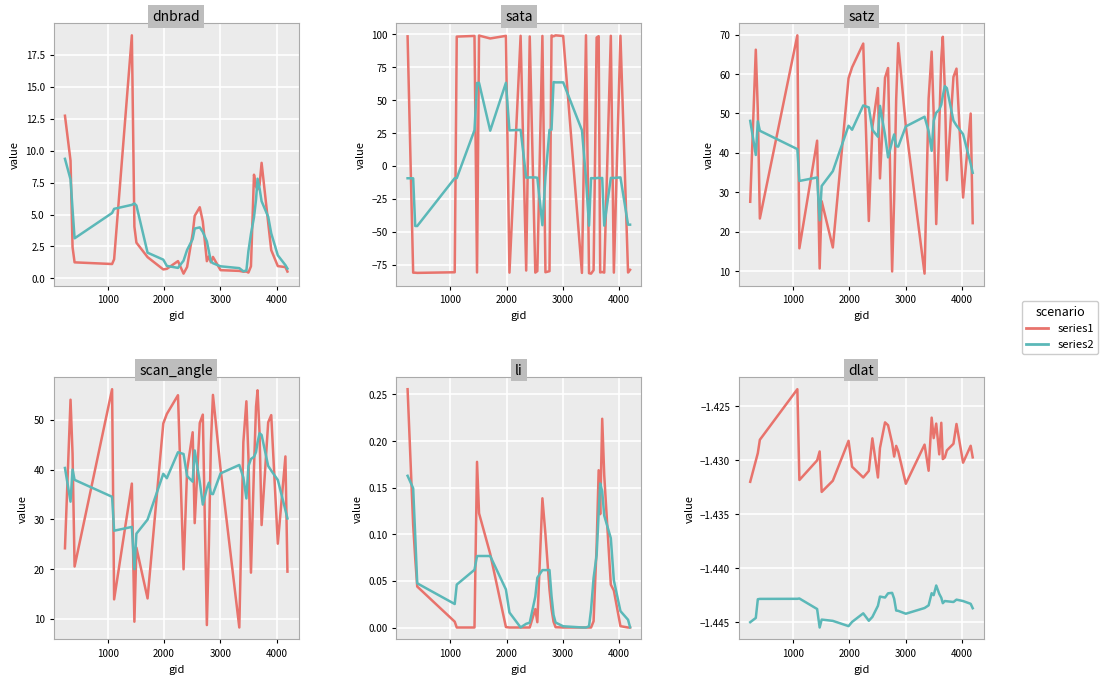

How many interior local valleys does the series2 series have?

8